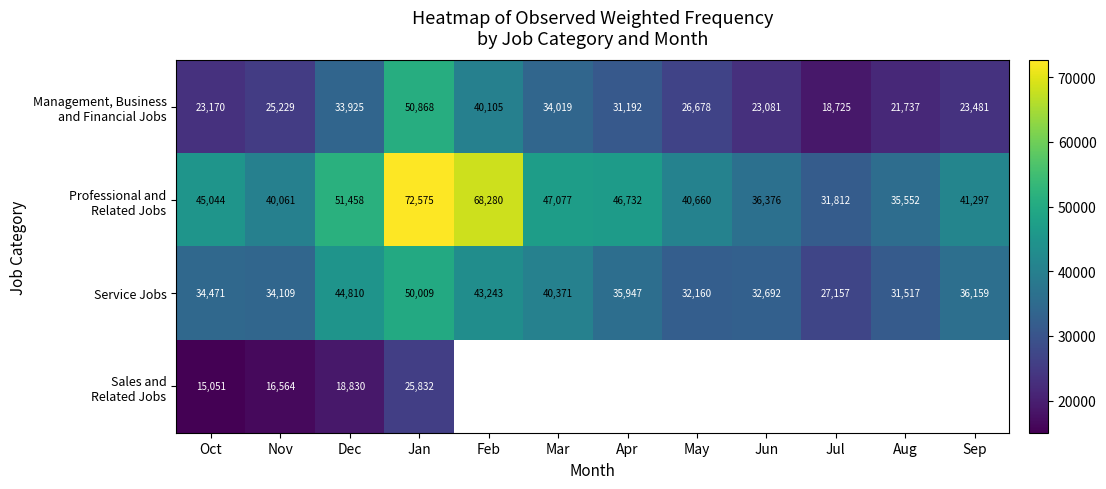

Read the Service Jobs value at Sep.

36159